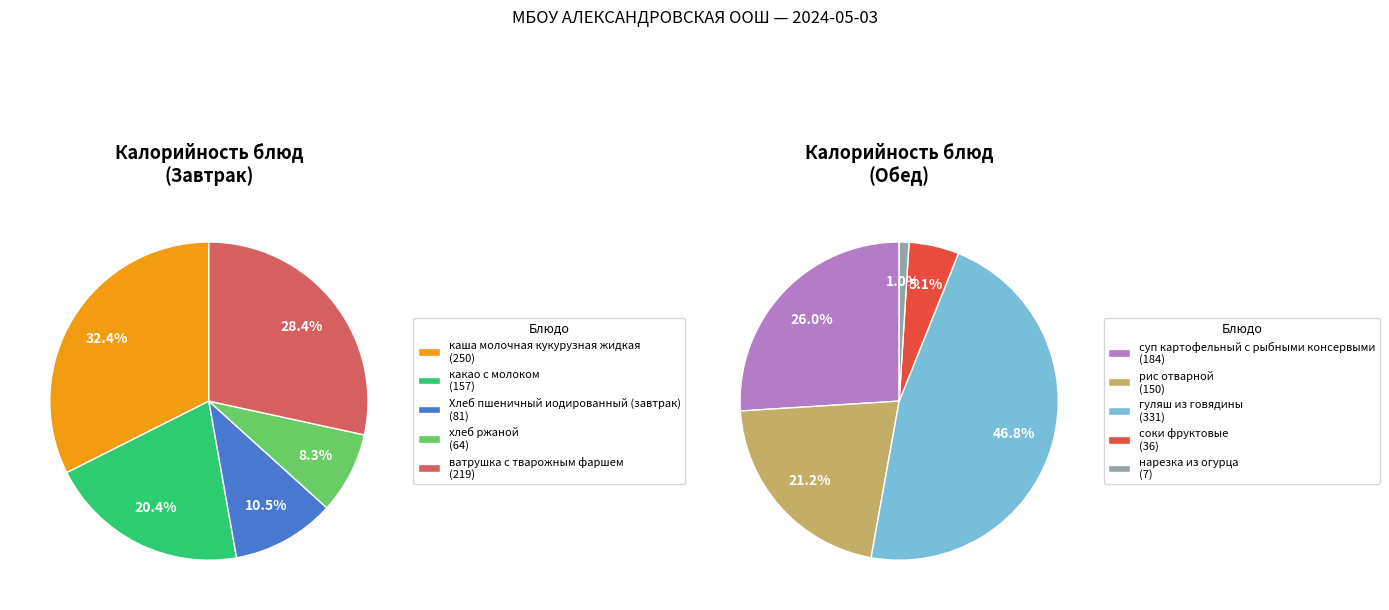

What is the smallest slice in the pie chart?

нарезка из огурца